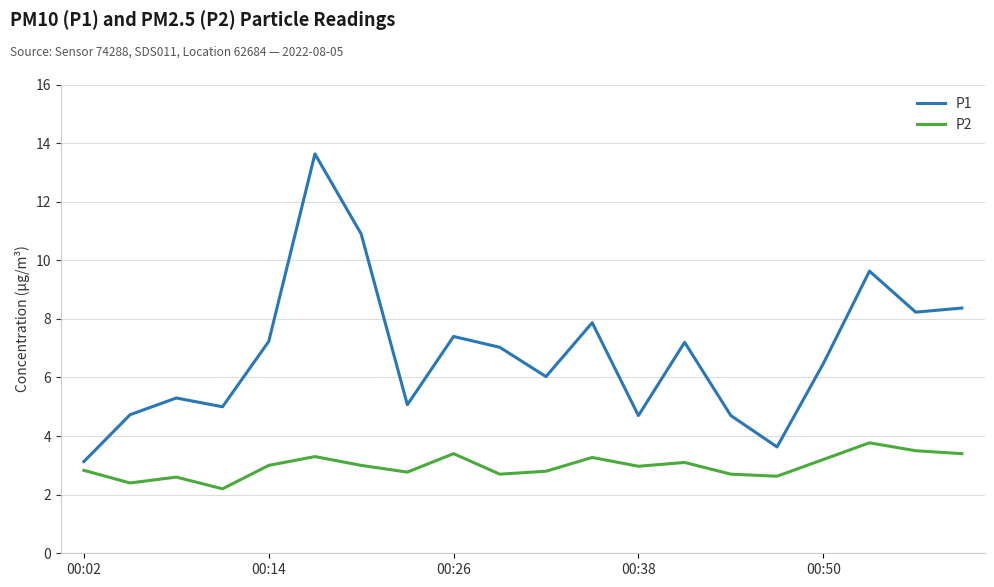

List the series in order of their overall mean, highest first.

P1, P2